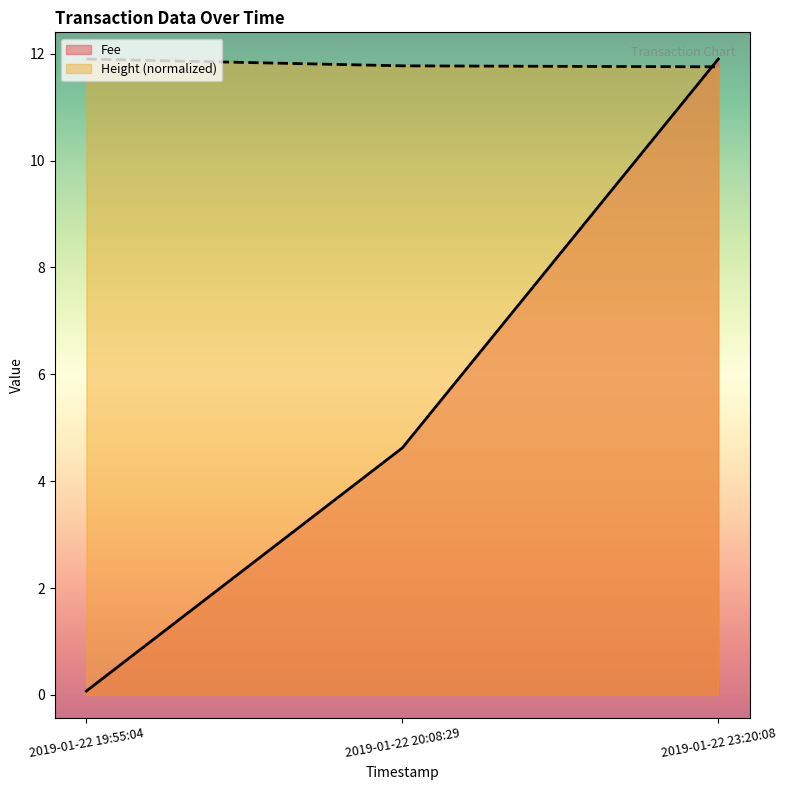

What position from the left is 2019-01-22 19:55:04?

1